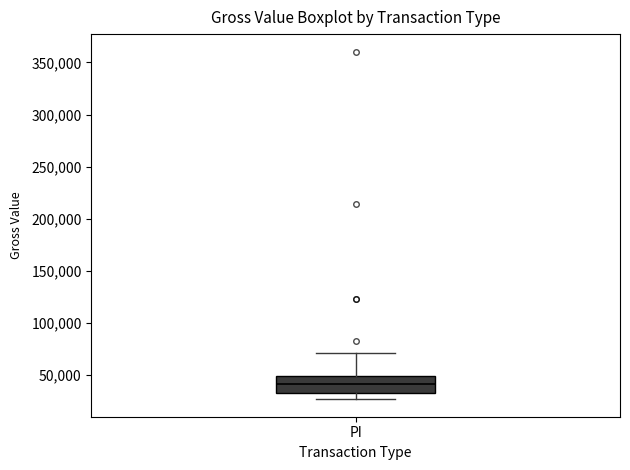

Transcribe this box plot: give where the median line is, the range the box spans, and where the two whiskers end, as read against the y-axis. The values are not printed on the chart, so give them approximately, as read against the axis.

median 40000, box 35000 to 50000, whiskers 25000 to 70000